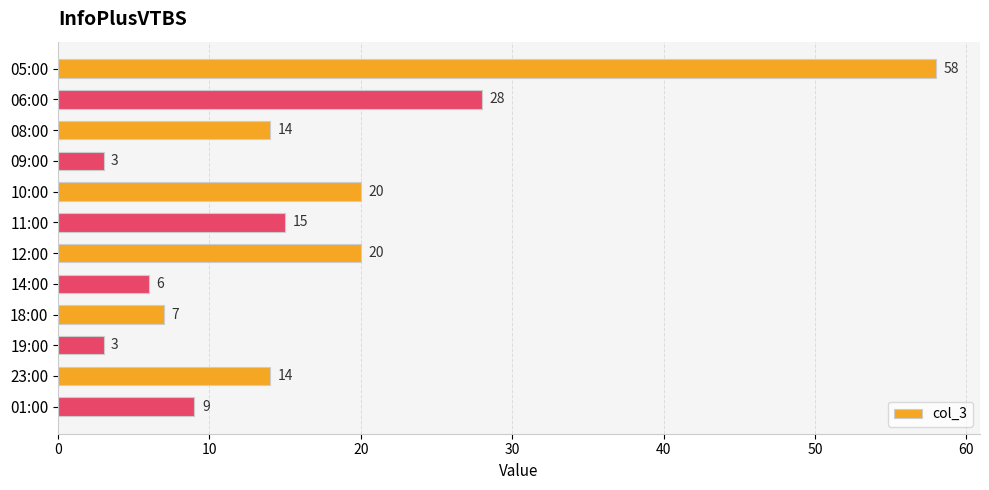

What is the value of the 3rd bar from the top?

14